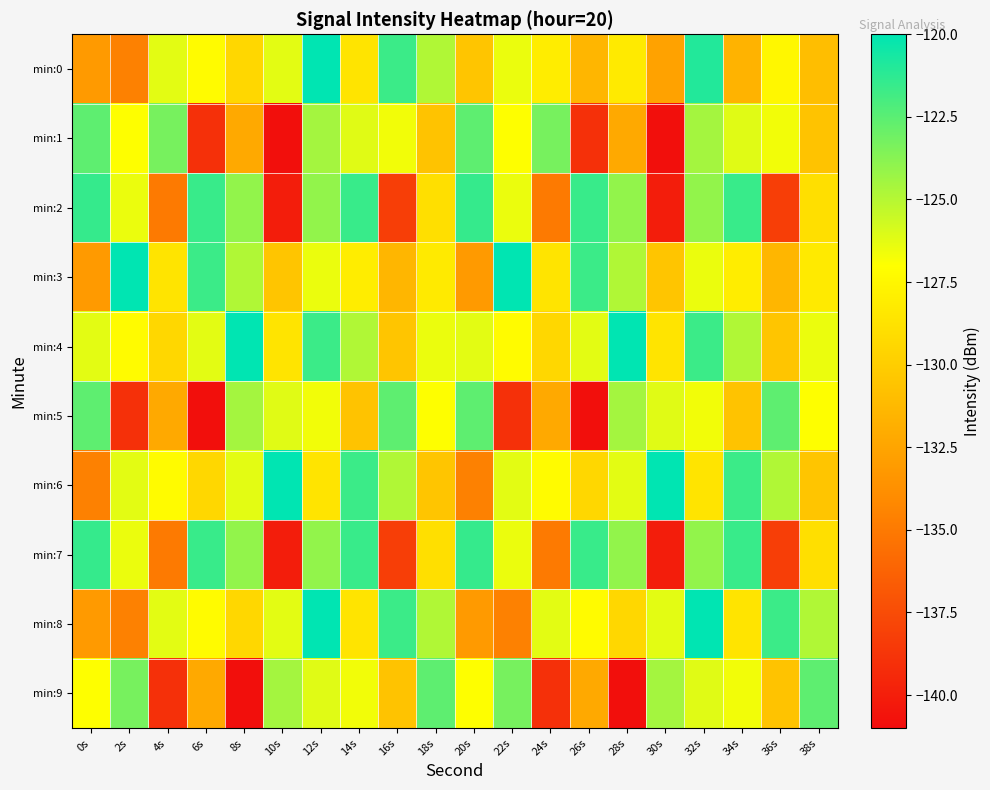

Reading left to right, what are all the values shown in this chart?

min:0: 0s=-133.1	2s=-134.6	4s=-126.3	6s=-127.2	8s=-129.4	10s=-126.2	12s=-120.0	14s=-128.6	16s=-121.7	18s=-124.9	20s=-130.5	22s=-126.5	24s=-128.1	26s=-131.4	28s=-128.3	30s=-132.7	32s=-120.9	34s=-131.6	36s=-127.4	38s=-130.9
min:1: 0s=-122.6	2s=-127.0	4s=-123.3	6s=-139.0	8s=-132.2	10s=-140.8	12s=-124.5	14s=-126.2	16s=-126.7	18s=-130.6	20s=-122.6	22s=-127.0	24s=-123.3	26s=-139.0	28s=-132.2	30s=-140.8	32s=-124.5	34s=-126.2	36s=-126.7	38s=-130.6
min:2: 0s=-121.5	2s=-126.5	4s=-135.0	6s=-121.6	8s=-124.1	10s=-140.1	12s=-124.0	14s=-121.6	16s=-138.3	18s=-128.9	20s=-121.5	22s=-126.5	24s=-135.0	26s=-121.6	28s=-124.1	30s=-140.1	32s=-124.0	34s=-121.6	36s=-138.3	38s=-128.9
min:3: 0s=-133.1	2s=-120.0	4s=-128.6	6s=-121.7	8s=-124.9	10s=-130.5	12s=-126.5	14s=-128.1	16s=-131.4	18s=-128.3	20s=-133.1	22s=-120.0	24s=-128.6	26s=-121.7	28s=-124.9	30s=-130.5	32s=-126.5	34s=-128.1	36s=-131.4	38s=-128.3
min:4: 0s=-126.3	2s=-127.2	4s=-129.4	6s=-126.2	8s=-120.0	10s=-128.6	12s=-121.7	14s=-124.9	16s=-130.5	18s=-126.5	20s=-126.3	22s=-127.2	24s=-129.4	26s=-126.2	28s=-120.0	30s=-128.6	32s=-121.7	34s=-124.9	36s=-130.5	38s=-126.5
min:5: 0s=-122.6	2s=-139.0	4s=-132.2	6s=-140.8	8s=-124.5	10s=-126.2	12s=-126.7	14s=-130.6	16s=-122.6	18s=-127.0	20s=-122.6	22s=-139.0	24s=-132.2	26s=-140.8	28s=-124.5	30s=-126.2	32s=-126.7	34s=-130.6	36s=-122.6	38s=-127.0
min:6: 0s=-134.6	2s=-126.3	4s=-127.2	6s=-129.4	8s=-126.2	10s=-120.0	12s=-128.6	14s=-121.7	16s=-124.9	18s=-130.5	20s=-134.6	22s=-126.3	24s=-127.2	26s=-129.4	28s=-126.2	30s=-120.0	32s=-128.6	34s=-121.7	36s=-124.9	38s=-130.5
min:7: 0s=-121.5	2s=-126.5	4s=-135.0	6s=-121.6	8s=-124.1	10s=-140.1	12s=-124.0	14s=-121.6	16s=-138.3	18s=-128.9	20s=-121.5	22s=-126.5	24s=-135.0	26s=-121.6	28s=-124.1	30s=-140.1	32s=-124.0	34s=-121.6	36s=-138.3	38s=-128.9
min:8: 0s=-133.1	2s=-134.6	4s=-126.3	6s=-127.2	8s=-129.4	10s=-126.2	12s=-120.0	14s=-128.6	16s=-121.7	18s=-124.9	20s=-133.1	22s=-134.6	24s=-126.3	26s=-127.2	28s=-129.4	30s=-126.2	32s=-120.0	34s=-128.6	36s=-121.7	38s=-124.9
min:9: 0s=-127.0	2s=-123.3	4s=-139.0	6s=-132.2	8s=-140.8	10s=-124.5	12s=-126.2	14s=-126.7	16s=-130.6	18s=-122.6	20s=-127.0	22s=-123.3	24s=-139.0	26s=-132.2	28s=-140.8	30s=-124.5	32s=-126.2	34s=-126.7	36s=-130.6	38s=-122.6